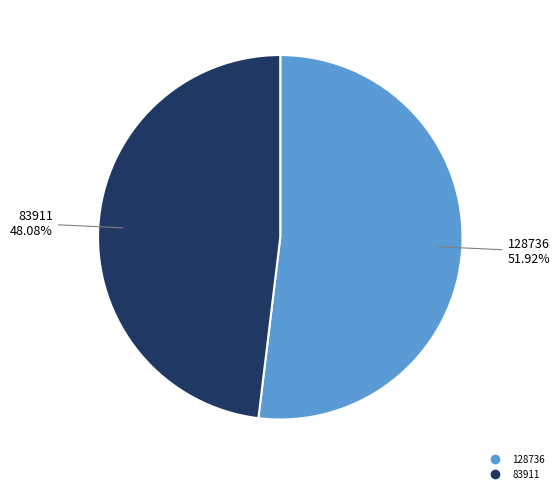

Is there any slice that represents more than half of the pie?

Yes